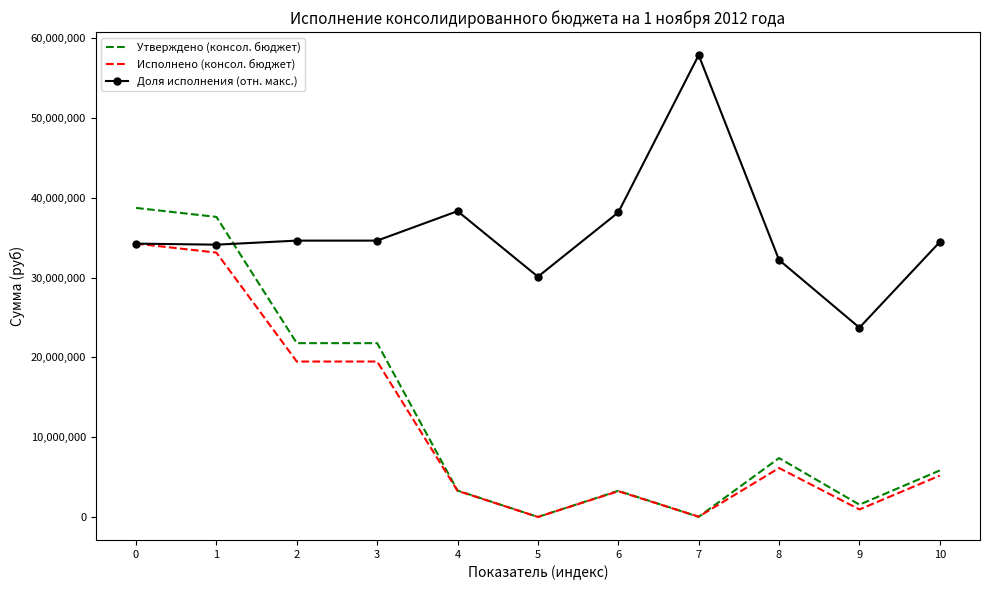

Rank the series by their maximum value, from lowest to highest.

Исполнено (консол. бюджет), Утверждено (консол. бюджет), Доля исполнения (отн. макс.)